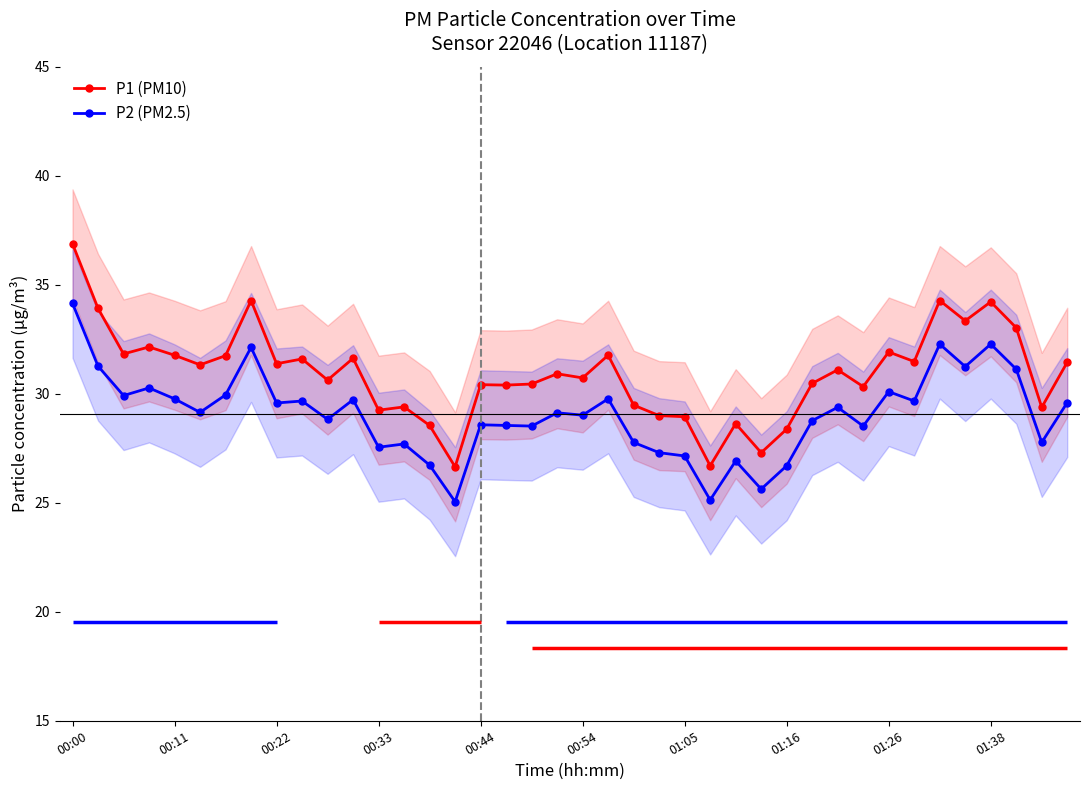

How many data points in P2 (PM2.5) are above 29?

22